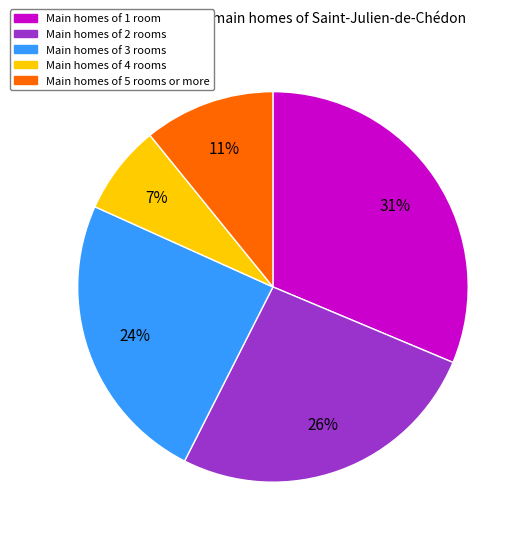

Does any single category account for the majority?

No